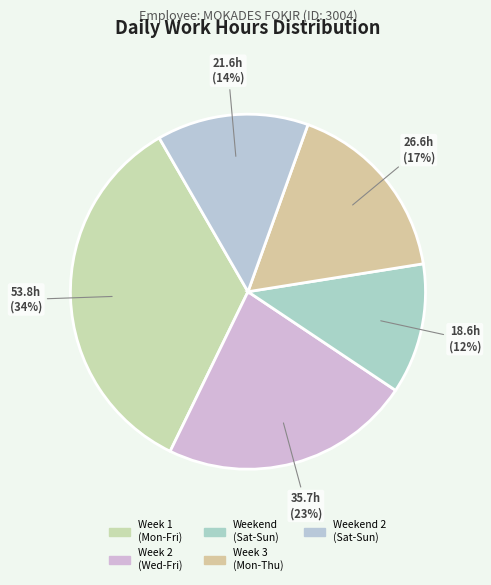

How many slices are in this pie chart?

5